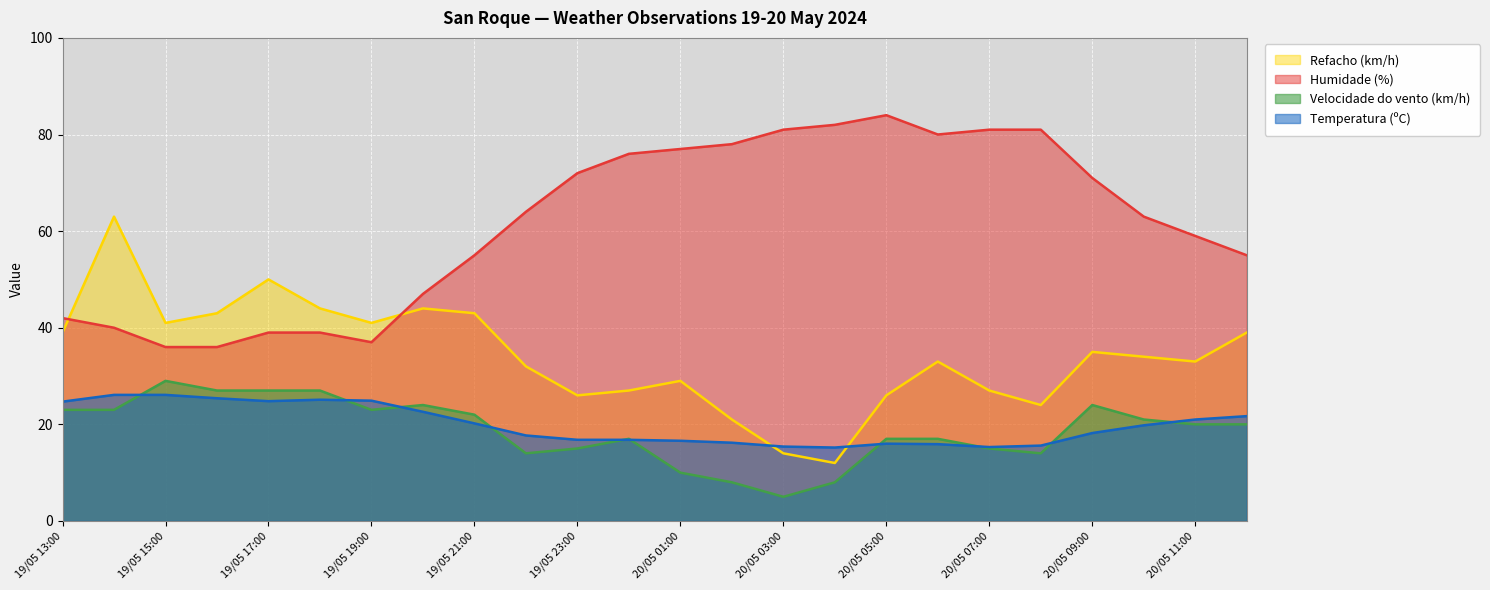

What is the smallest value displayed?

5.0